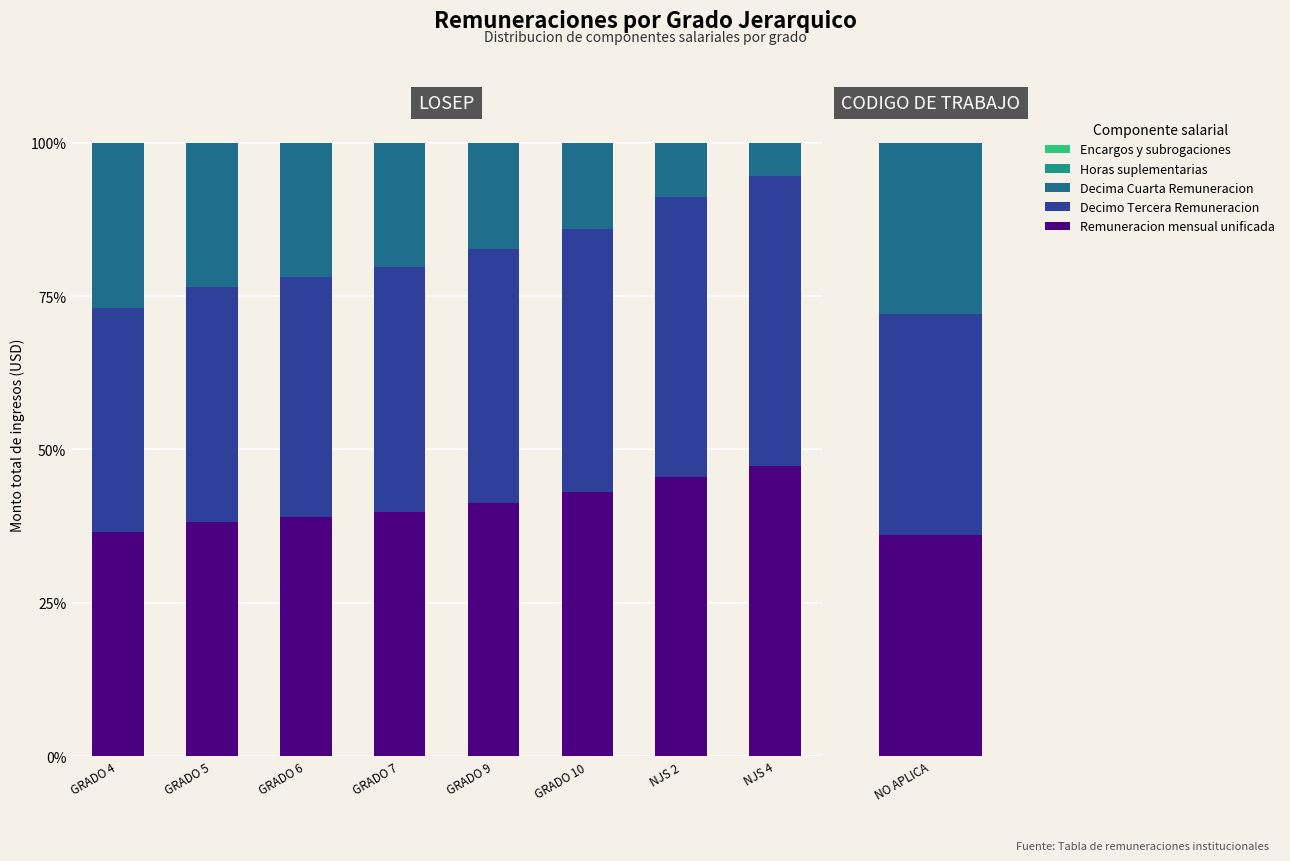

How many data points in Decimo Tercera Remuneracion are above 41?

4